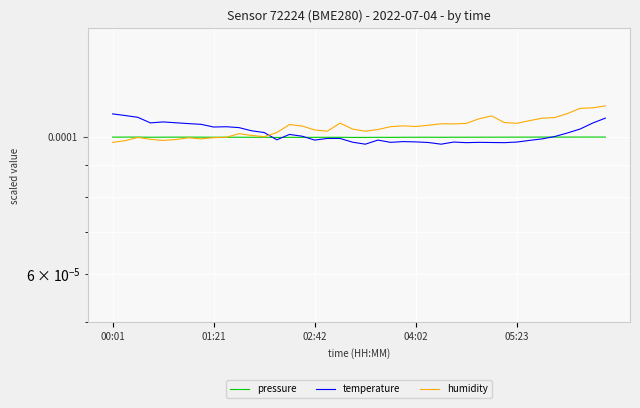

How many lines are shown in the chart?

3